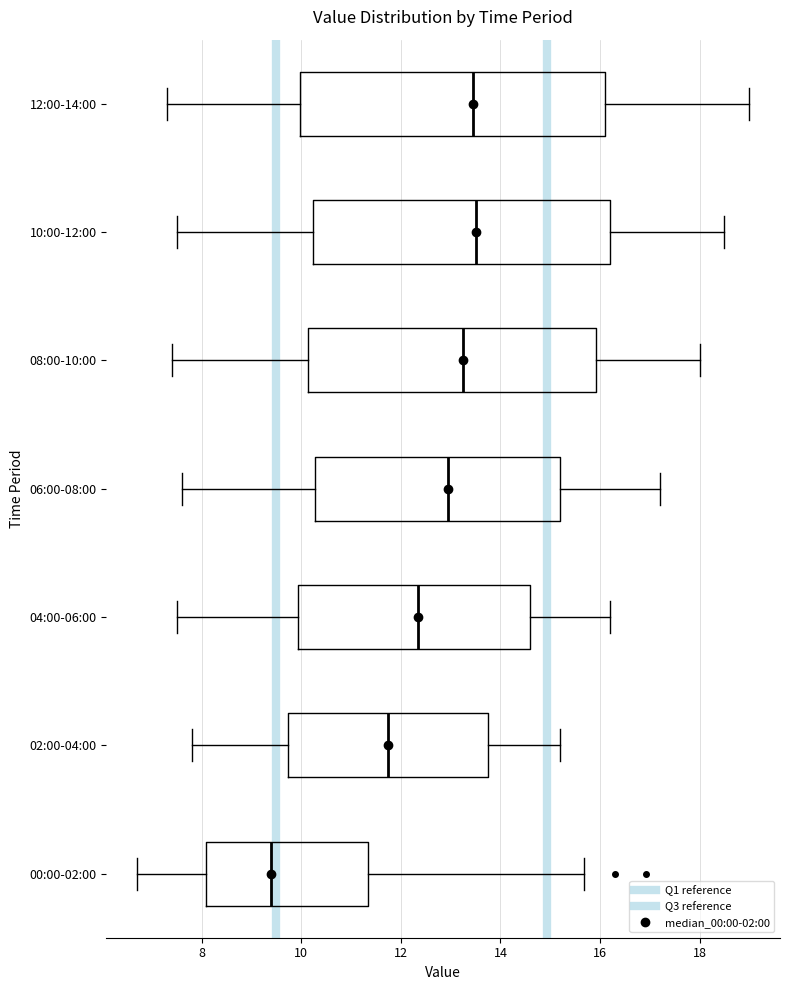

Where does the right whisker of the box for 08:00-10:00 end on the x-axis? The values are not printed on the chart, so give them approximately, as read against the axis.

18.0